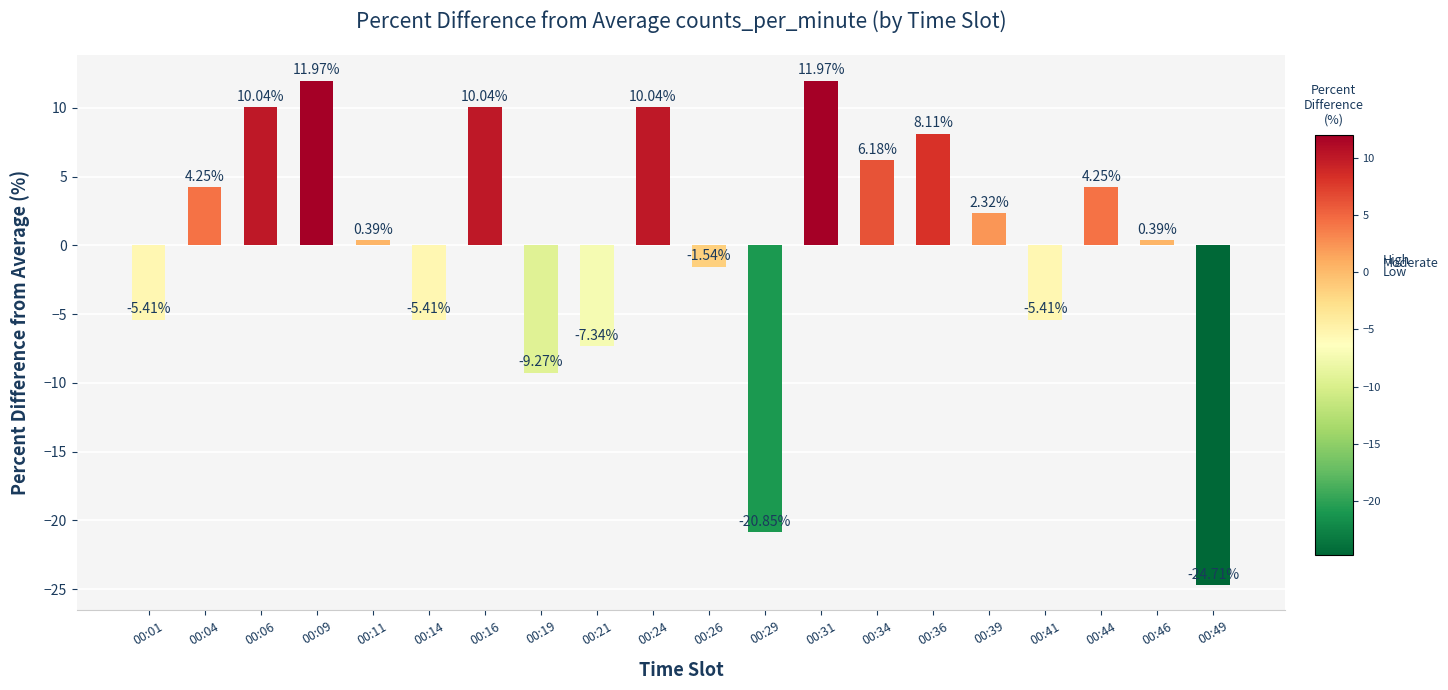

What is the difference between the maximum and minimum values?

36.7